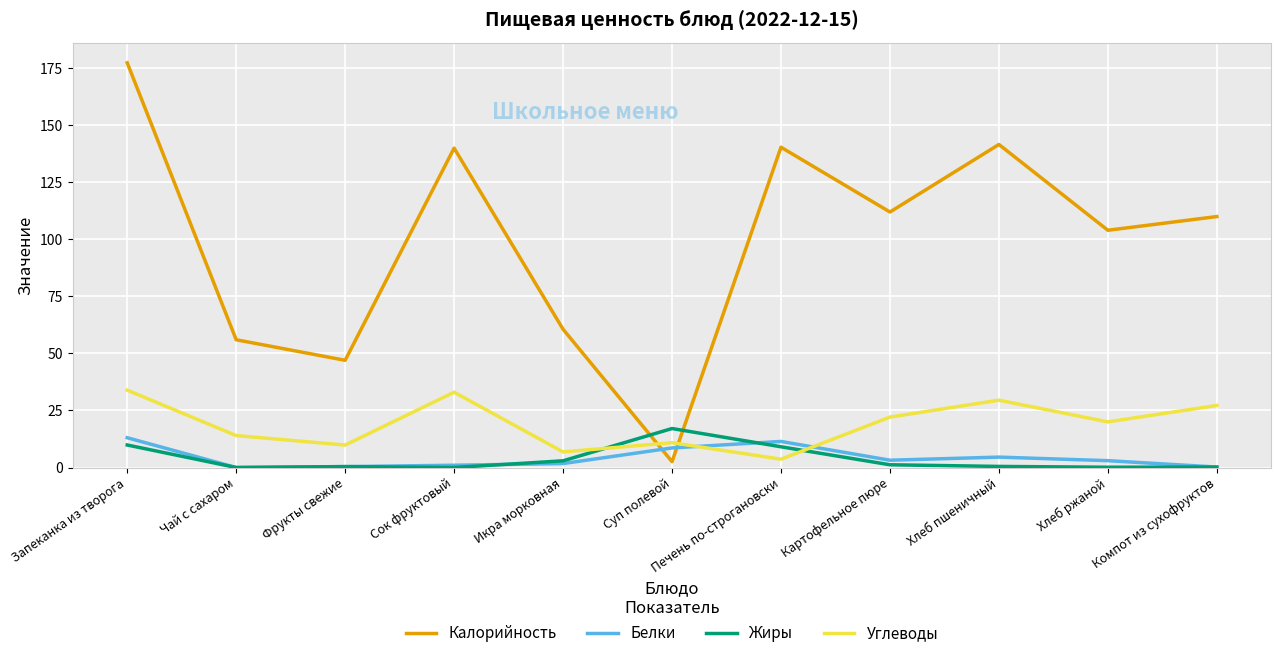

What is the spread (max minus min) of values at Картофельное пюре?

110.8